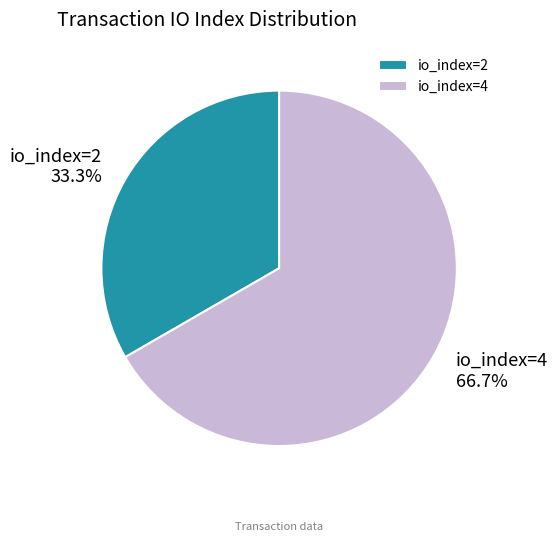

Does io_index=4 account for over 50% of the chart?

Yes